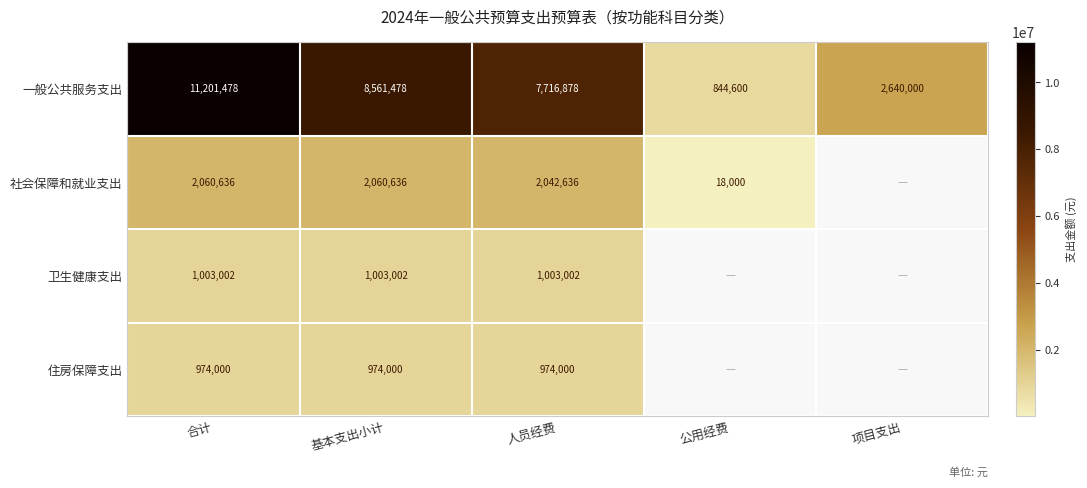

Is it true that 住房保障支出 equals 1357400 at 人员经费?

False